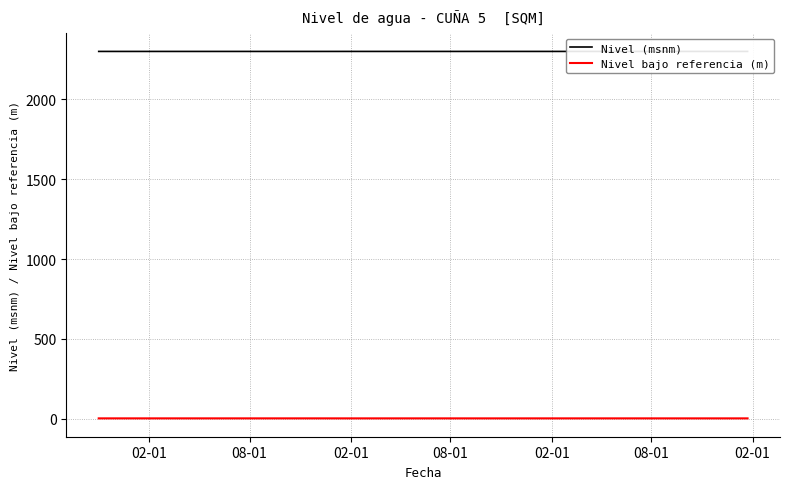

What is the smallest value displayed?

1.5